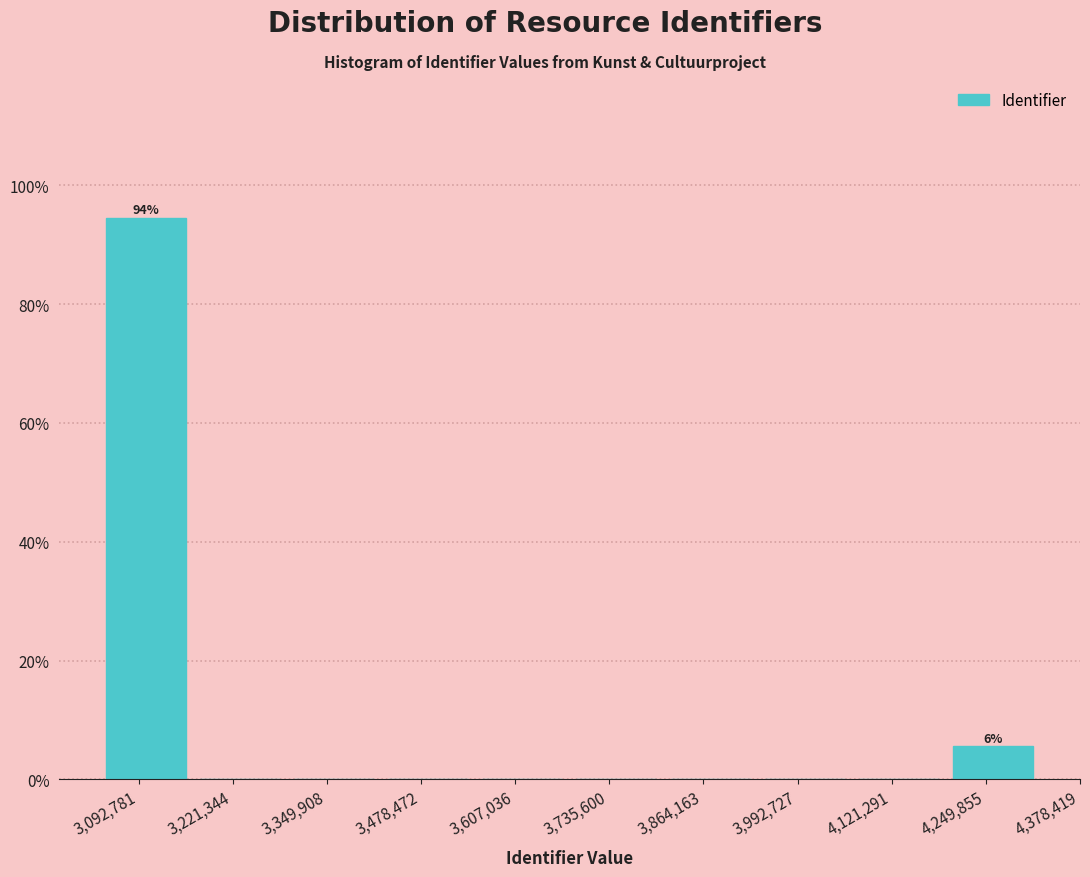

Reading left to right, what are all the values shown in this chart?

3,092,781=94.4	3,221,344=0.0	3,349,908=0.0	3,478,472=0.0	3,607,036=0.0	3,735,600=0.0	3,864,163=0.0	3,992,727=0.0	4,121,291=0.0	4,249,855=5.6